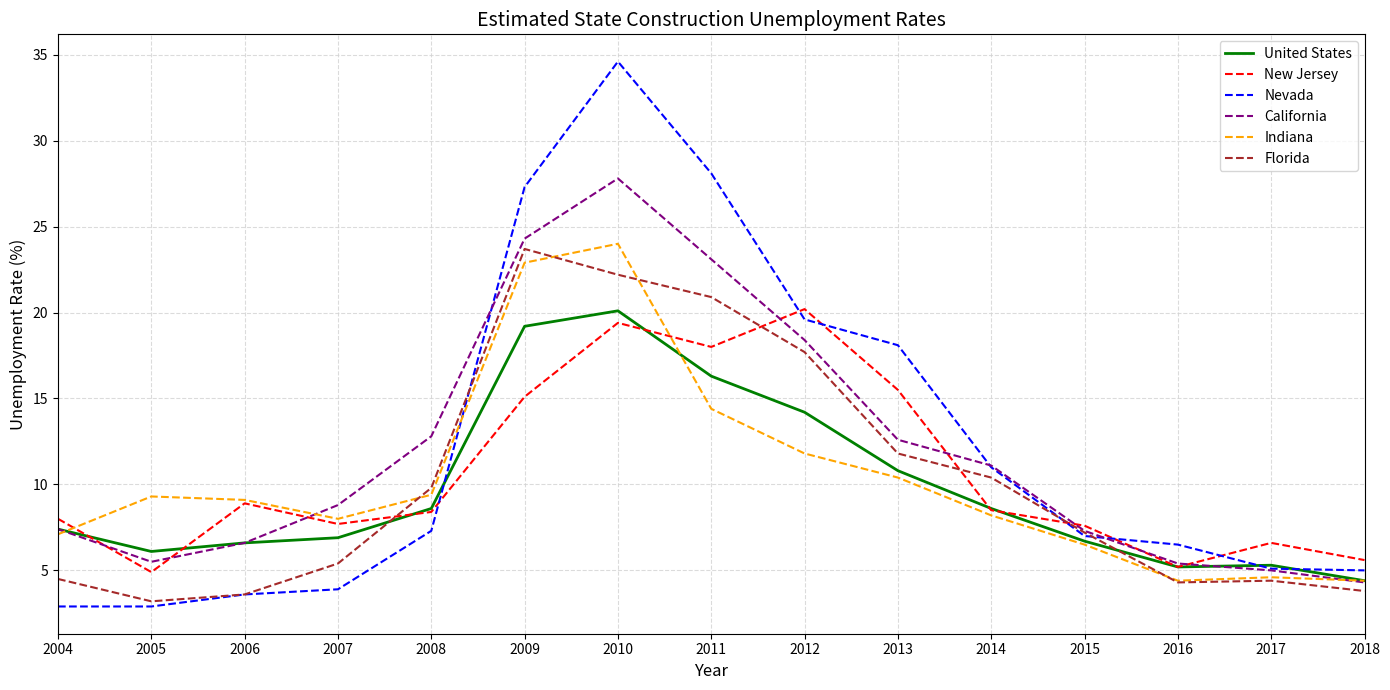

What is the minimum value for California?

4.3